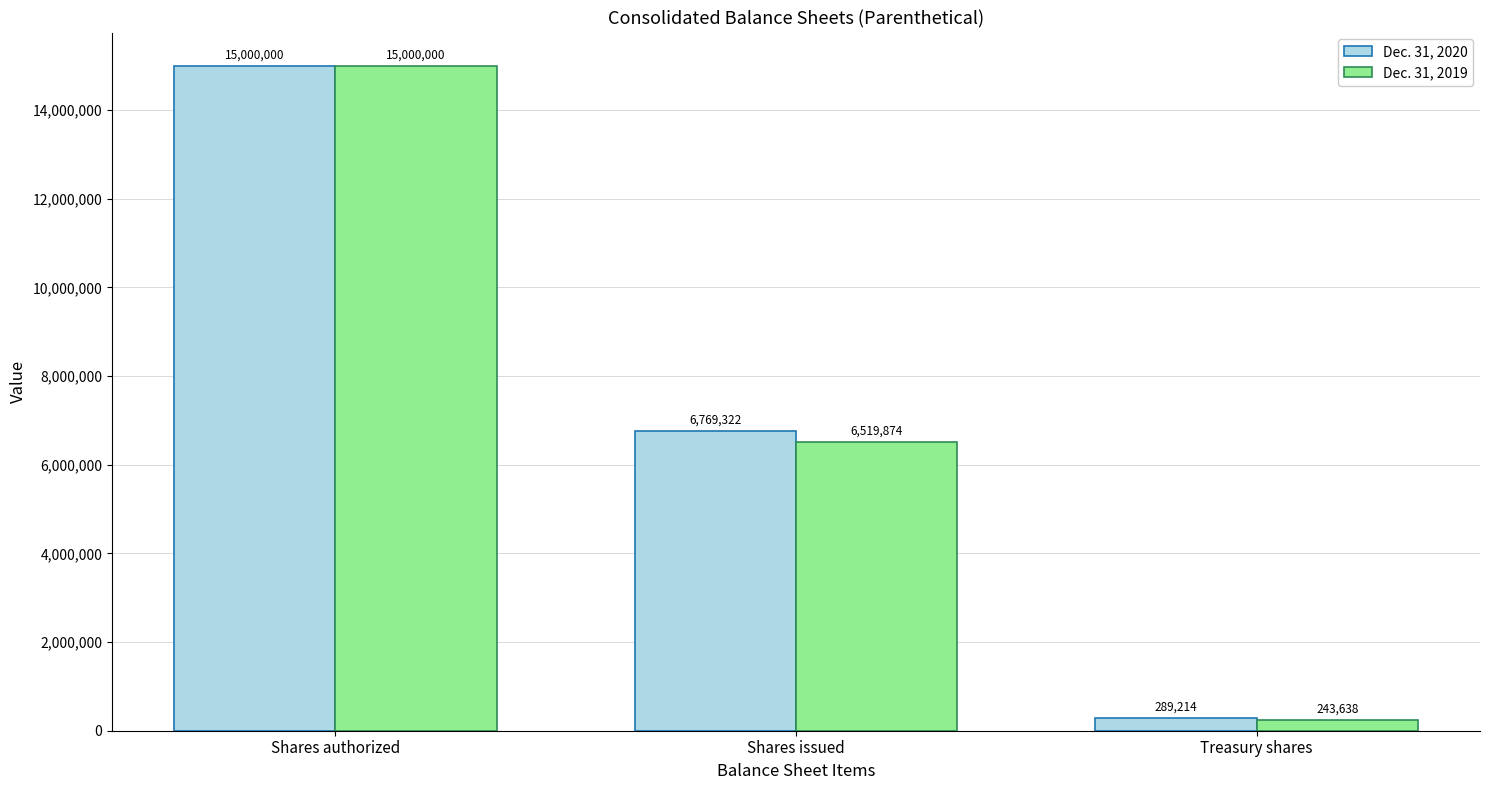

How many categories are shown in the chart?

3